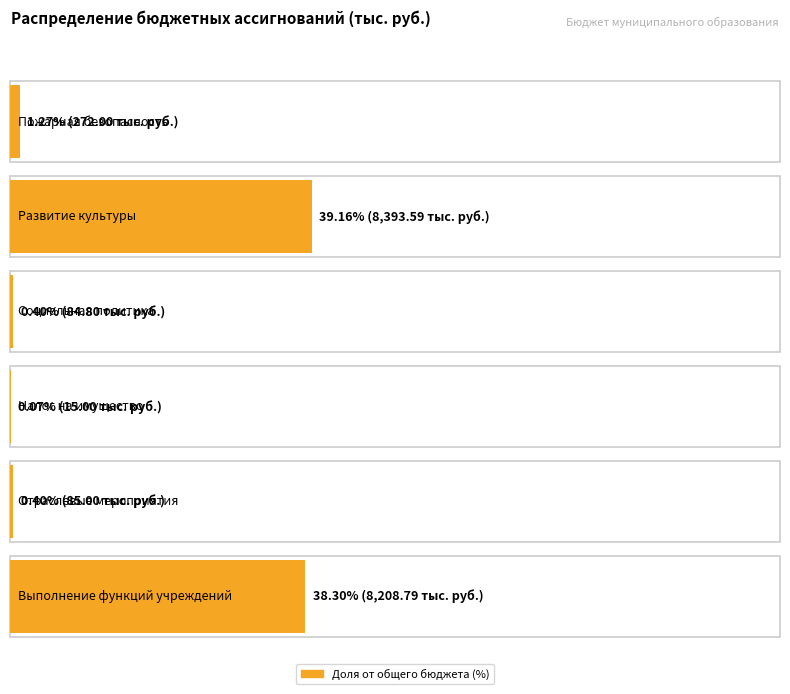

Reading right to left, what are all the values shown in this chart?

8208.8	85.0	15.0	84.8	8393.6	272.0